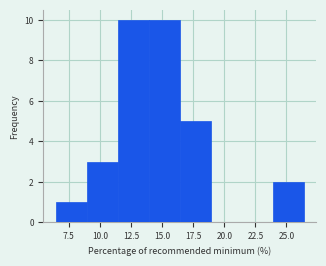

Reading left to right, transcribe this chart: for each bar, give the range it covers on the x-axis and its height. Neither the bar edges nor the heights are printed on the chart, so give them approximately, as read against the axes.

6.5 to 9.0: 1
9.0 to 11.5: 3
11.5 to 14.0: 10
14.0 to 16.5: 10
16.5 to 19.0: 5
19.0 to 21.5: 0
21.5 to 24.0: 0
24.0 to 26.5: 2